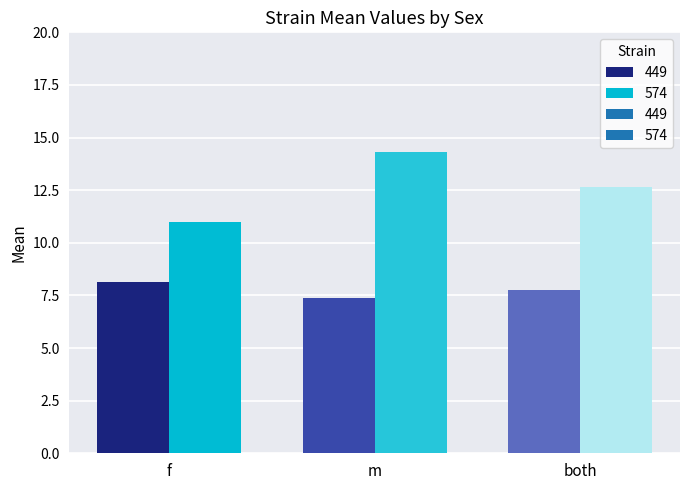

Which series has the largest range (max minus min)?

574